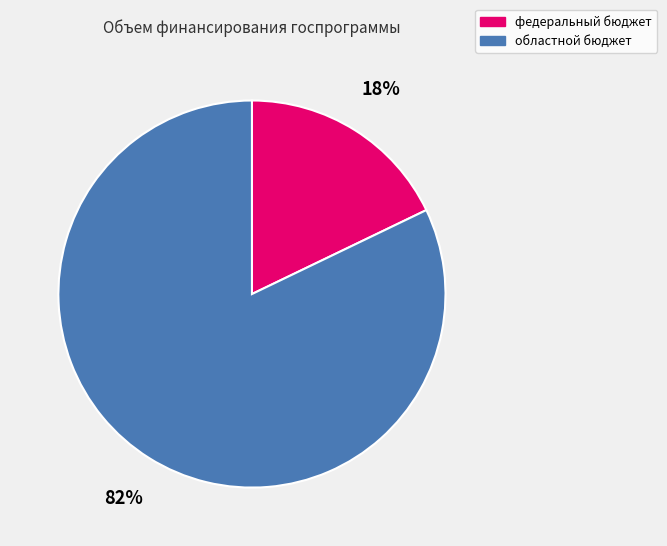

Is the sum of федеральный бюджет and областной бюджет greater than half?

Yes